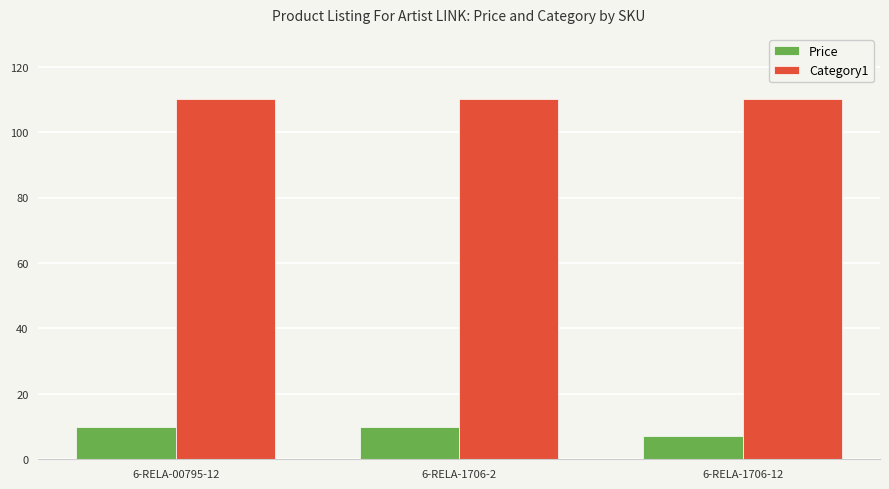

Reading right to left, list all the values displayed in this chart.

Price: 6-RELA-1706-12=7.0	6-RELA-1706-2=10.0	6-RELA-00795-12=10.0
Category1: 6-RELA-1706-12=110.0	6-RELA-1706-2=110.0	6-RELA-00795-12=110.0